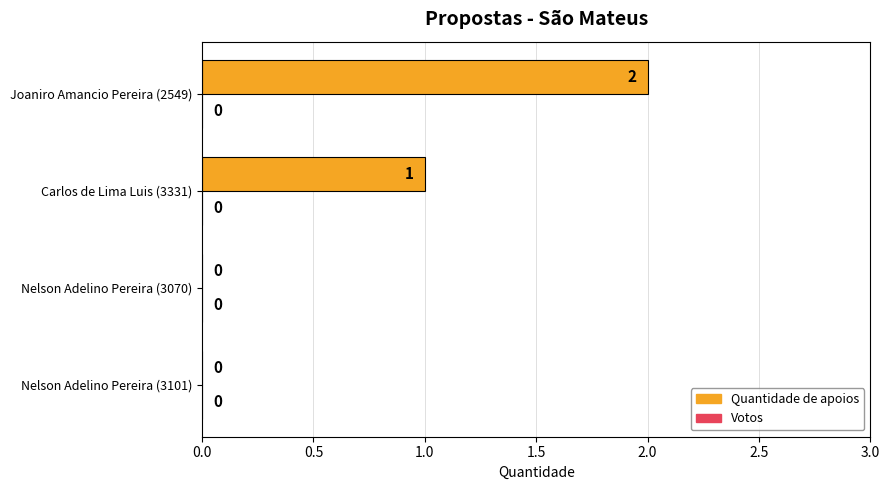

What is the change in value from Nelson Adelino Pereira (3070) to Carlos de Lima Luis (3331)?

+1